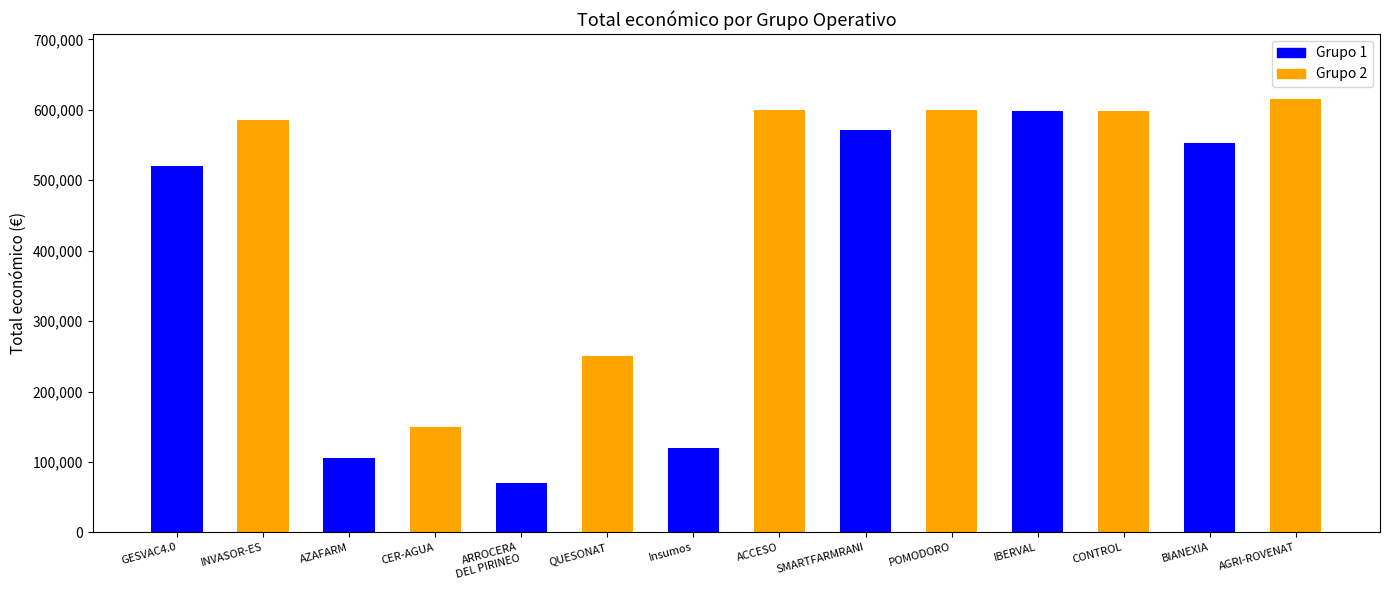

What is the maximum value shown in the chart?

615375